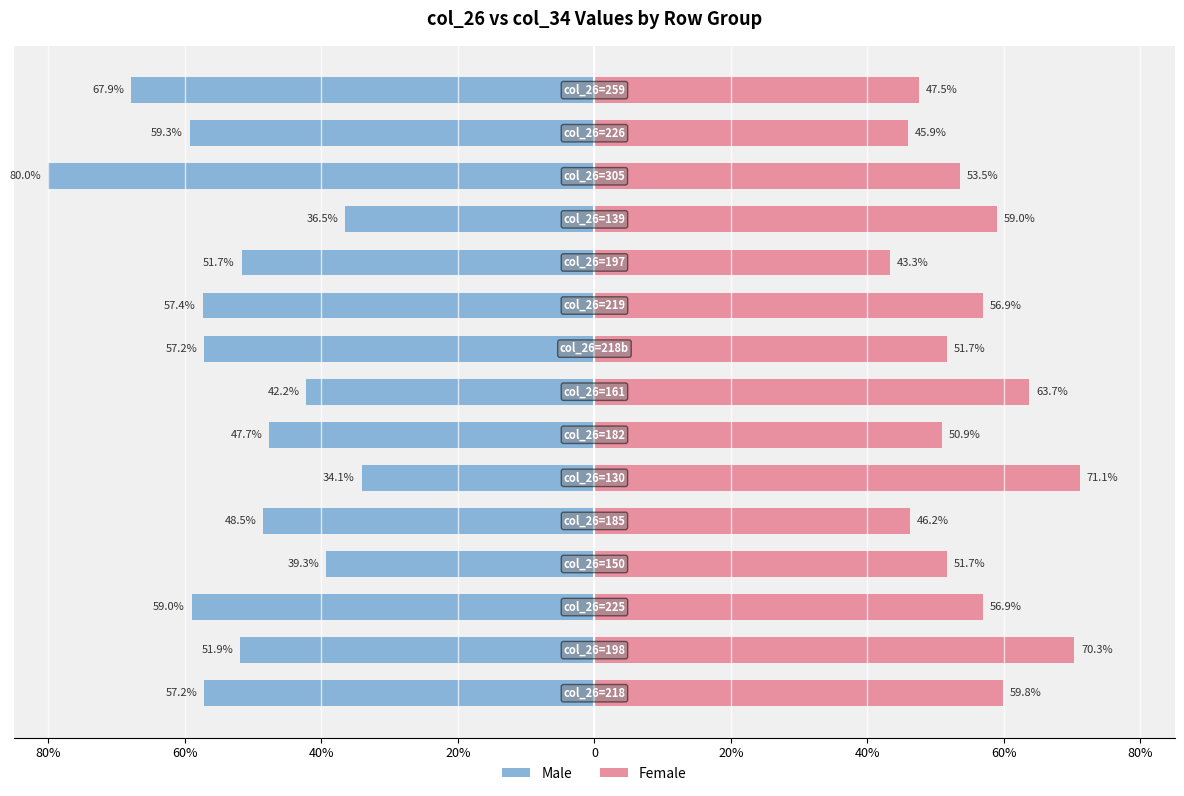

List the series in order of their overall mean, lowest first.

Male, Female